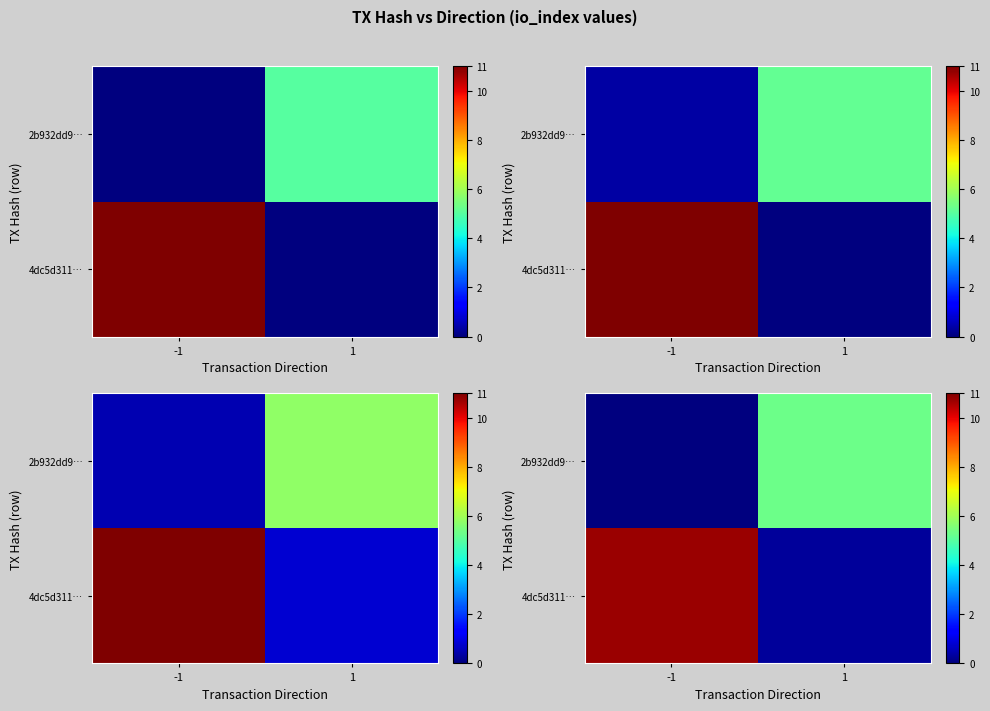

What value does the row_1 series have at 1?

5.3